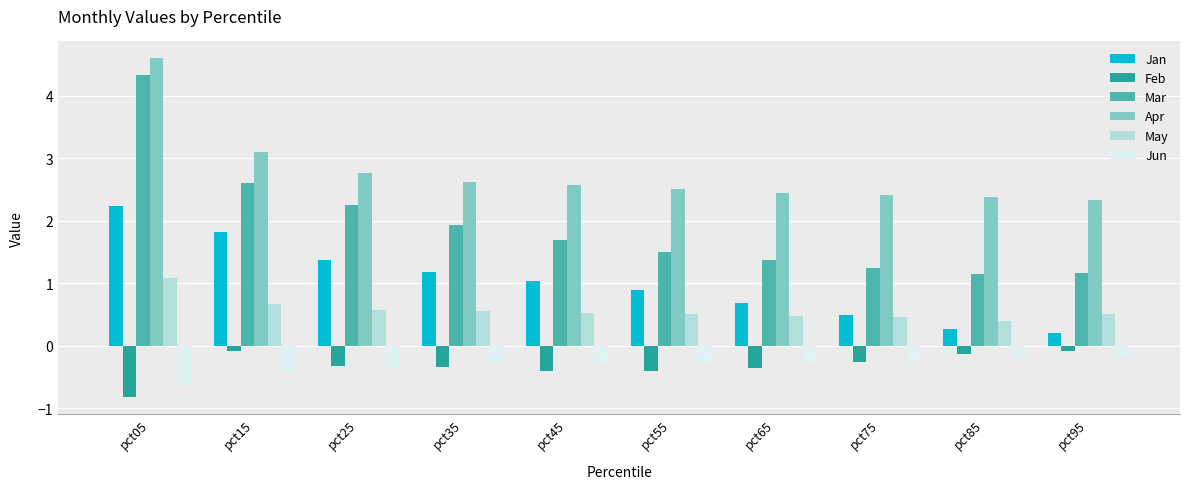

True or false: Apr has a value of 2.5 at pct55.

True